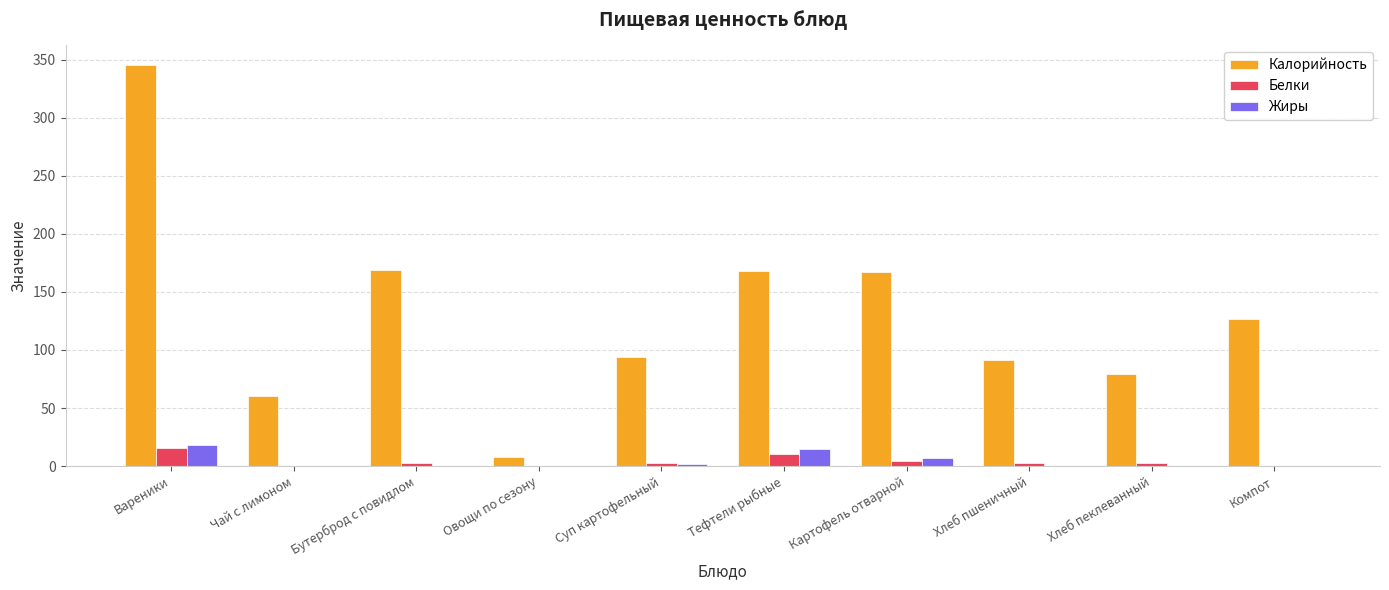

Which series changed the most between Овощи по сезону and Картофель отварной?

Калорийность